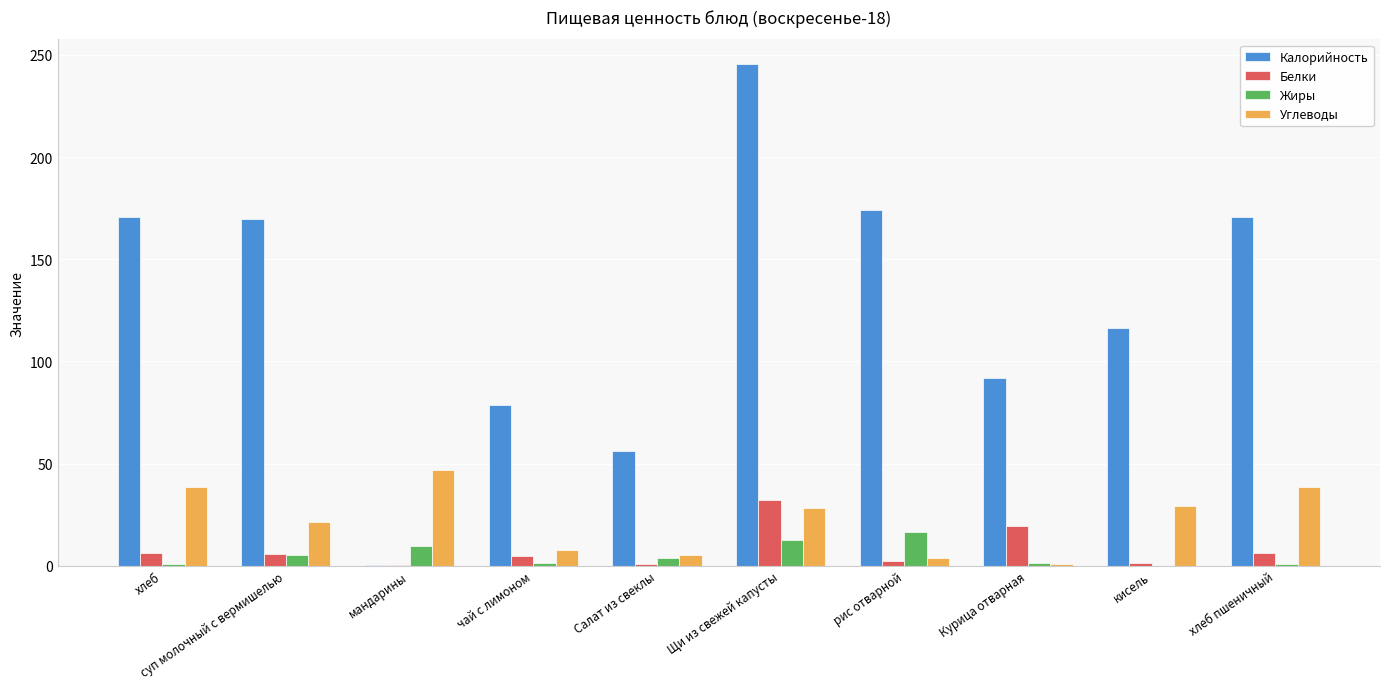

Which series changed the most between мандарины and чай с лимоном?

Калорийность